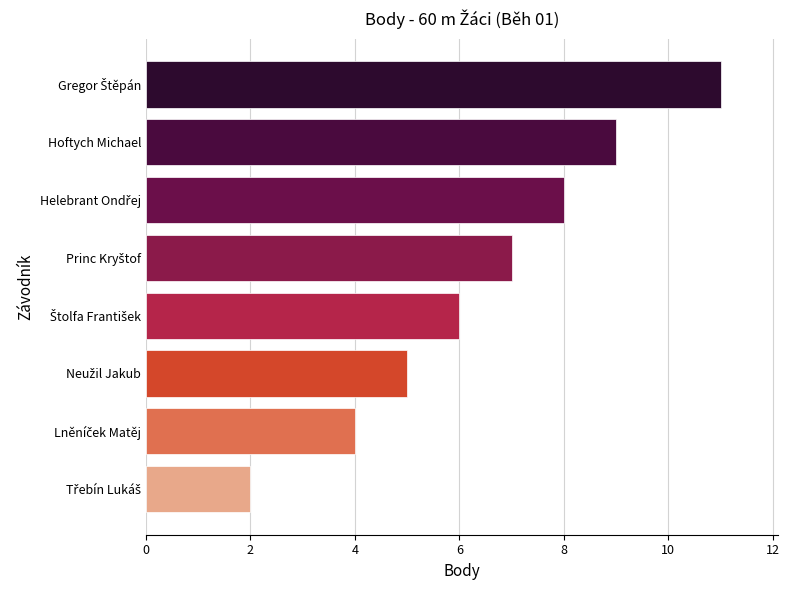

True or false: the data shows 9 at Hoftych Michael.

True